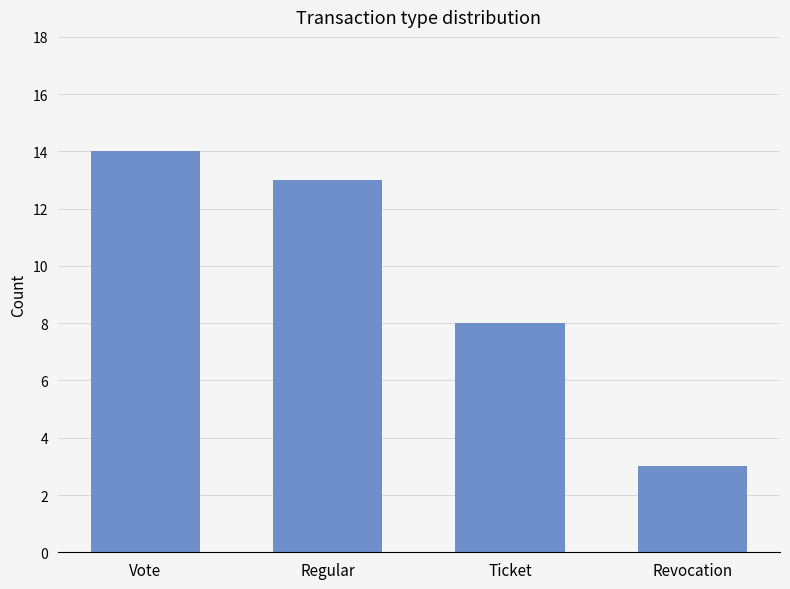

Which category has the lowest value across all series?

Revocation